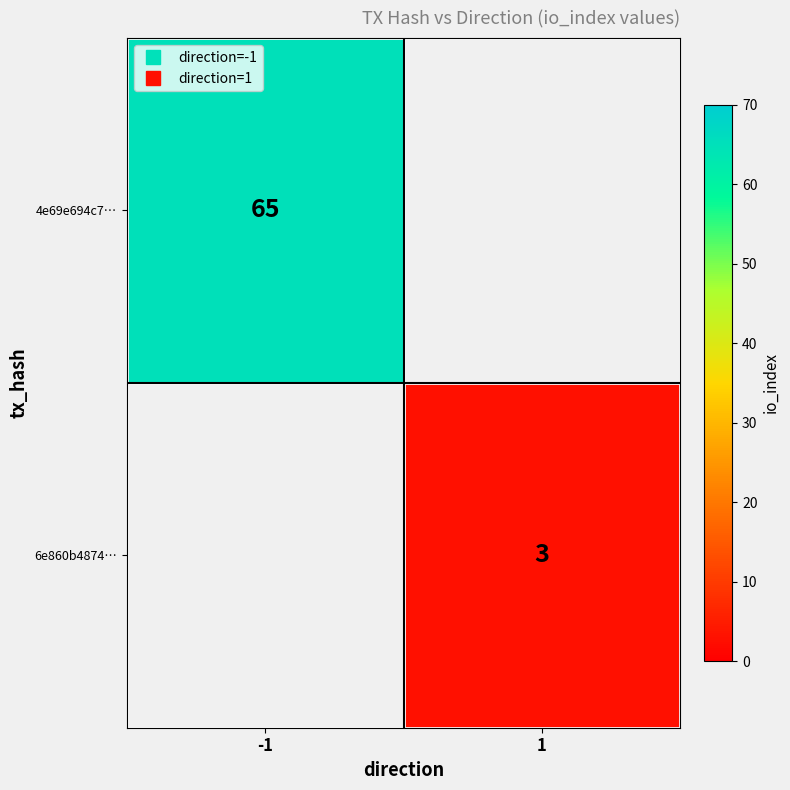

List the series in order of their overall mean, highest first.

4e69e694c7…, 6e860b4874…